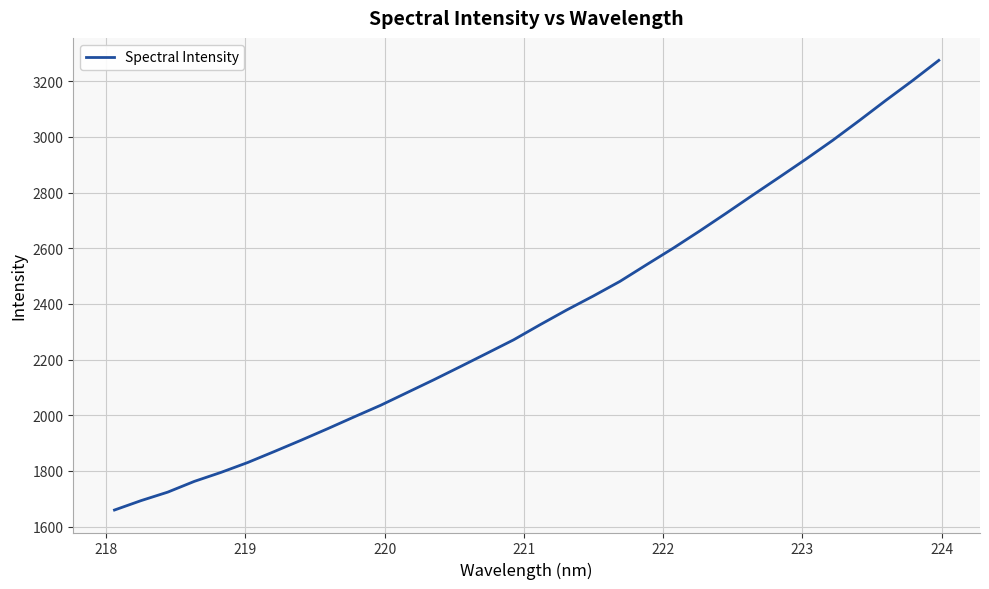

What is the minimum value shown in the chart?

1659.3